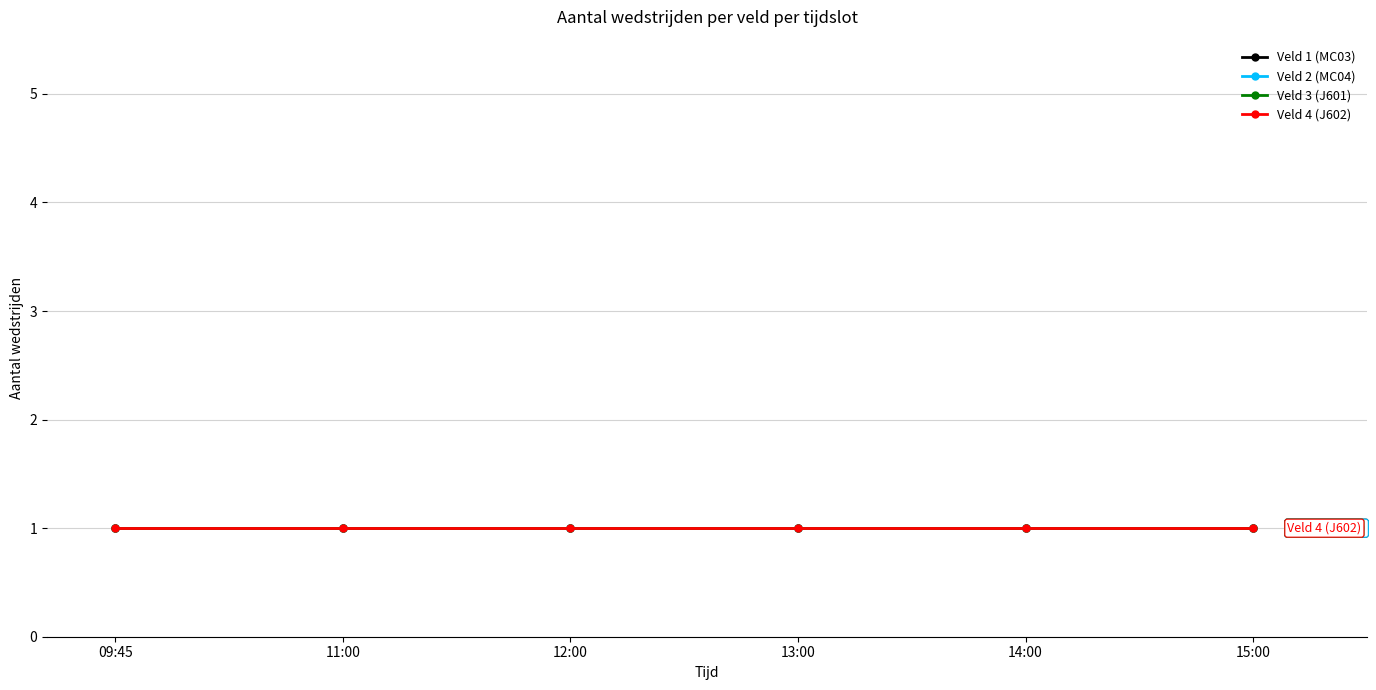

How many lines are shown in the chart?

4